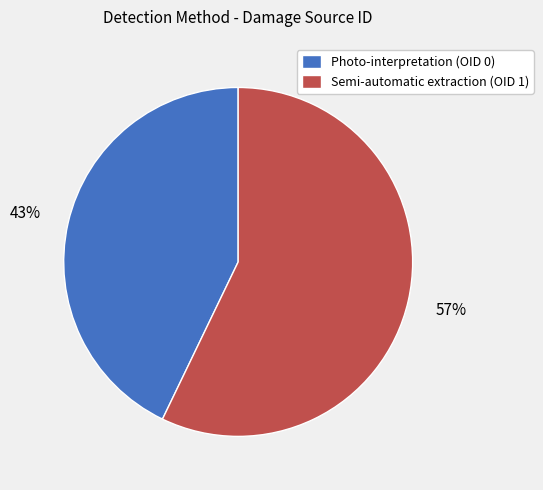

Which has a higher value, Photo-interpretation (OID 0) or Semi-automatic extraction (OID 1)?

Semi-automatic extraction (OID 1)